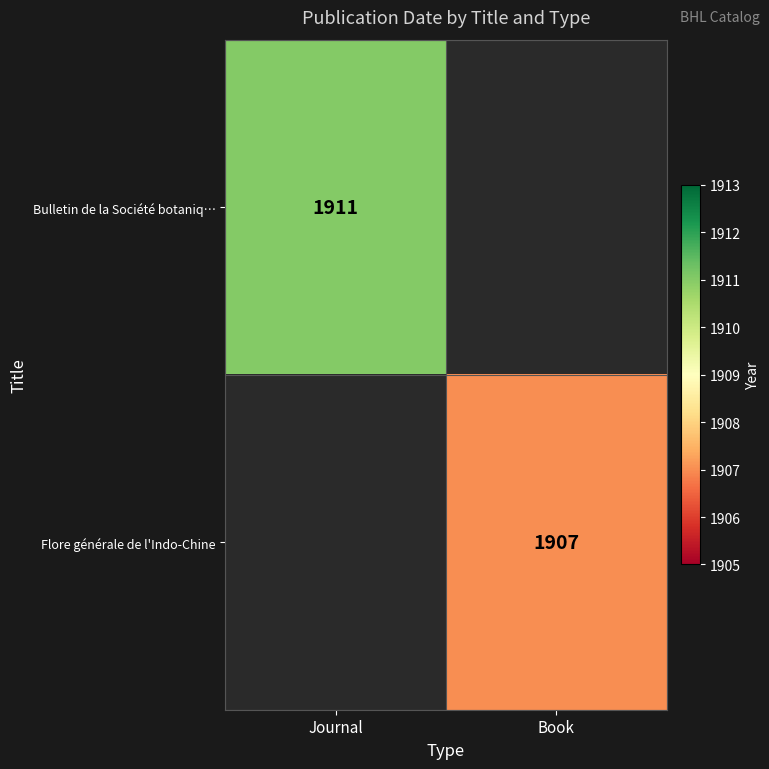

The Bulletin de la Société botaniq… series shows 1911 at Journal. True or false?

True